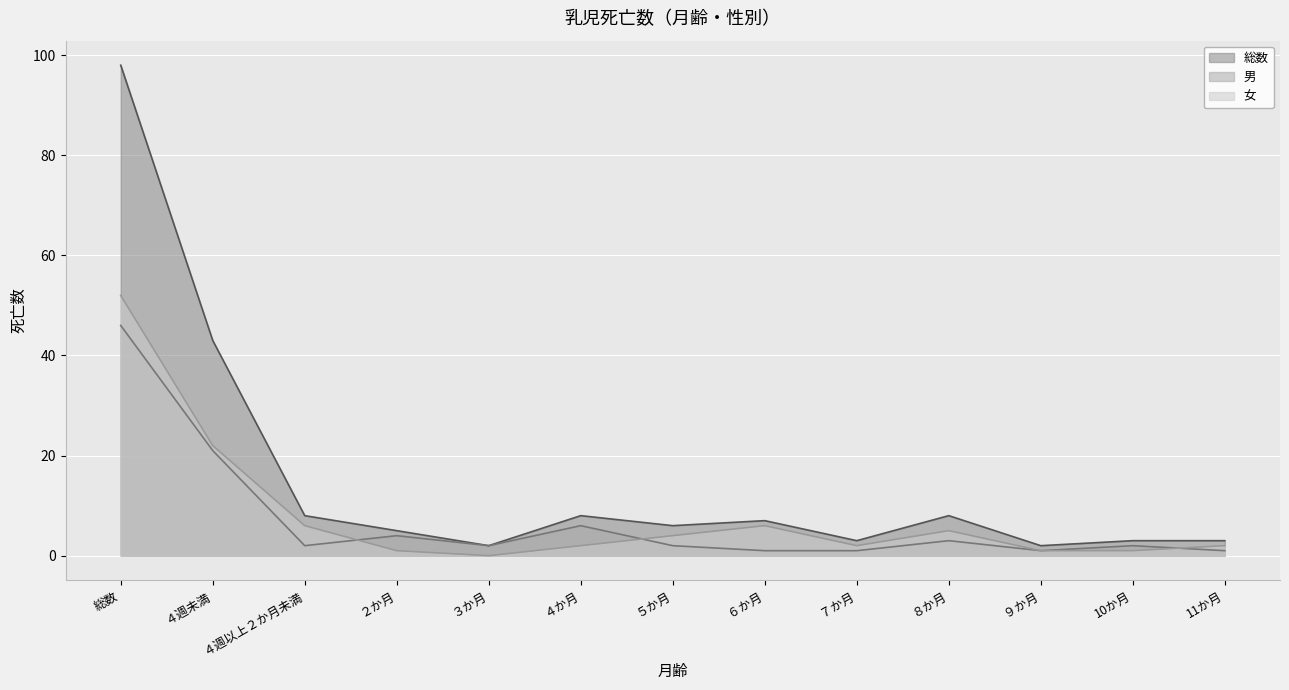

In 総数, how many points are lower than both neighbors (excluding endpoints)?

4